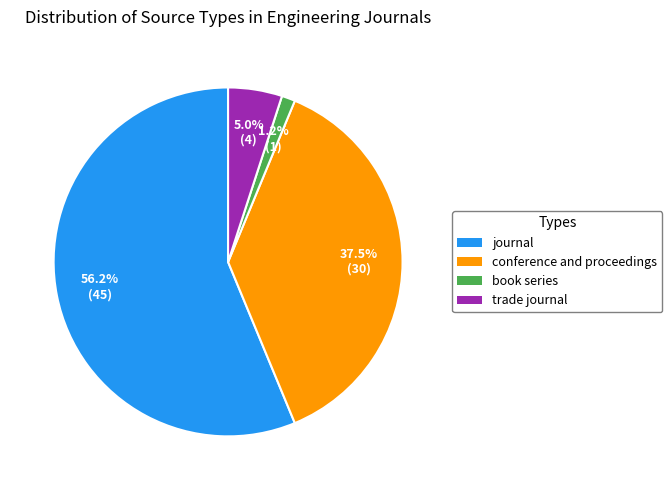

How many segments does this pie chart have?

4